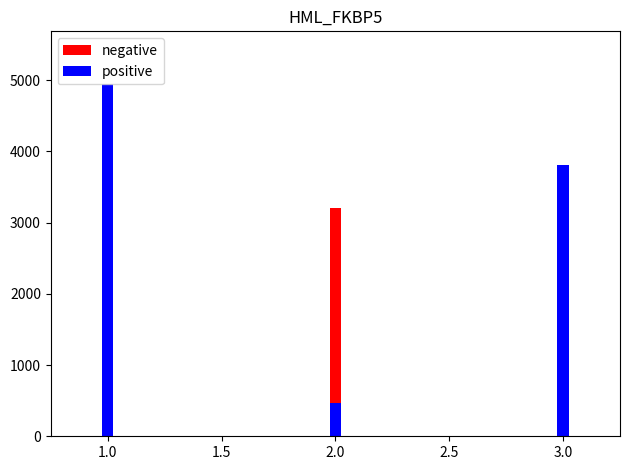

What is the difference between the second highest and second lowest values in the negative series?

2200